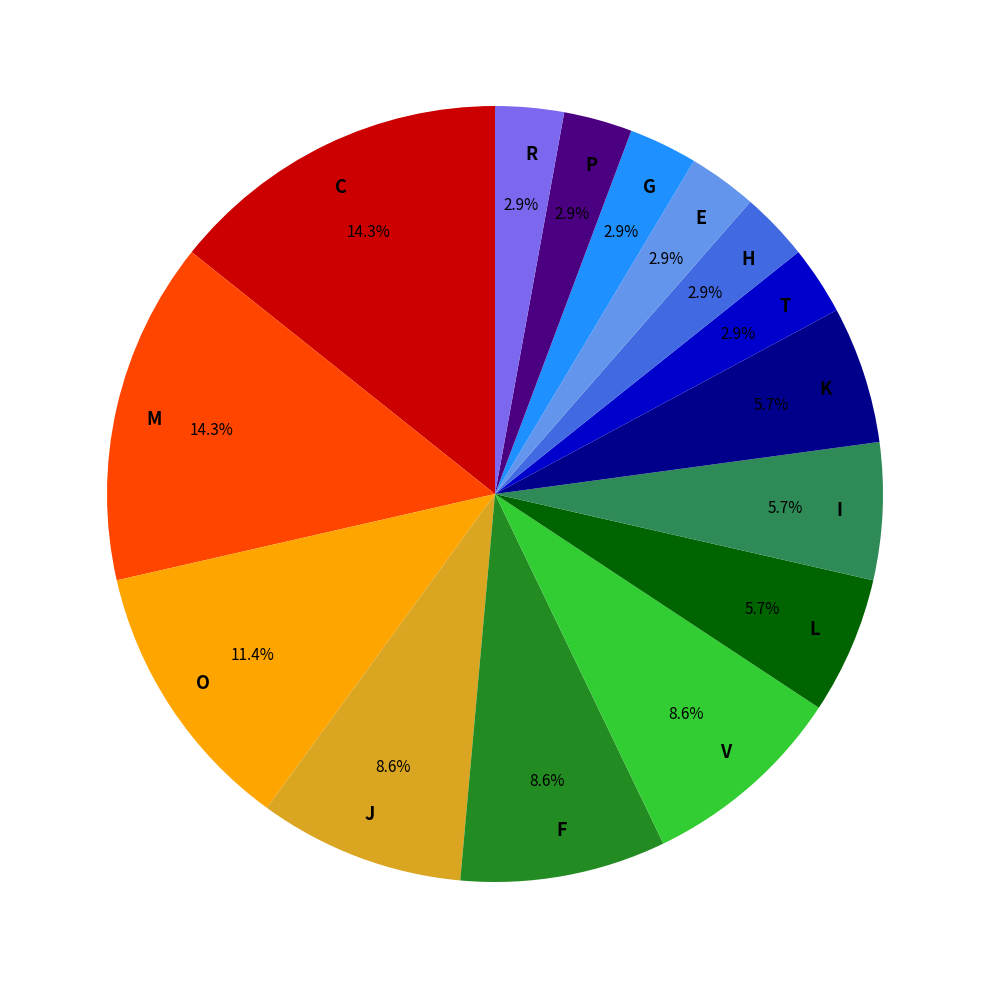

What is the ratio of the value at G to the value at V?

0.3